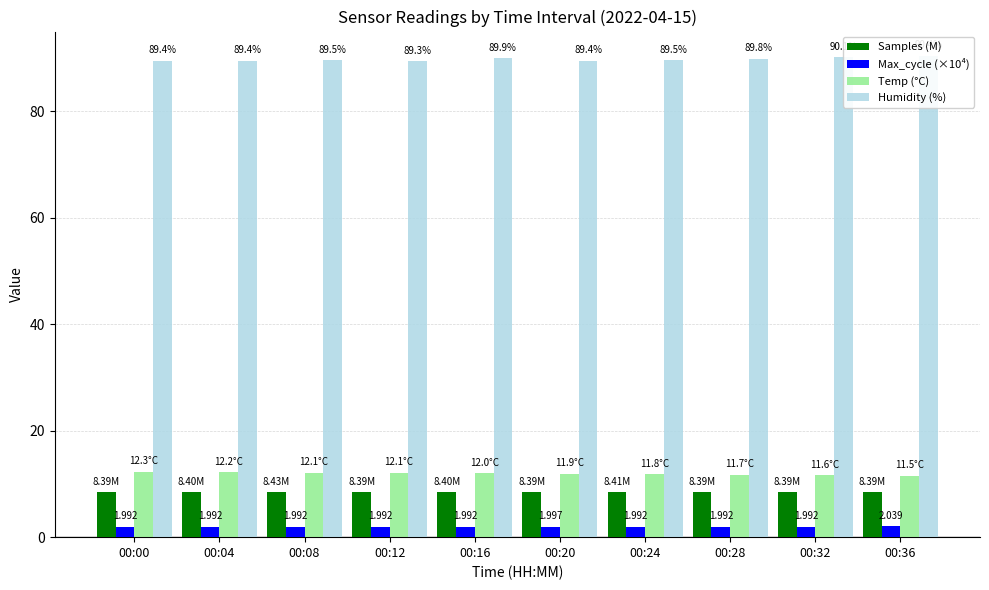

At which label is Samples (M) closest to 8?

00:32